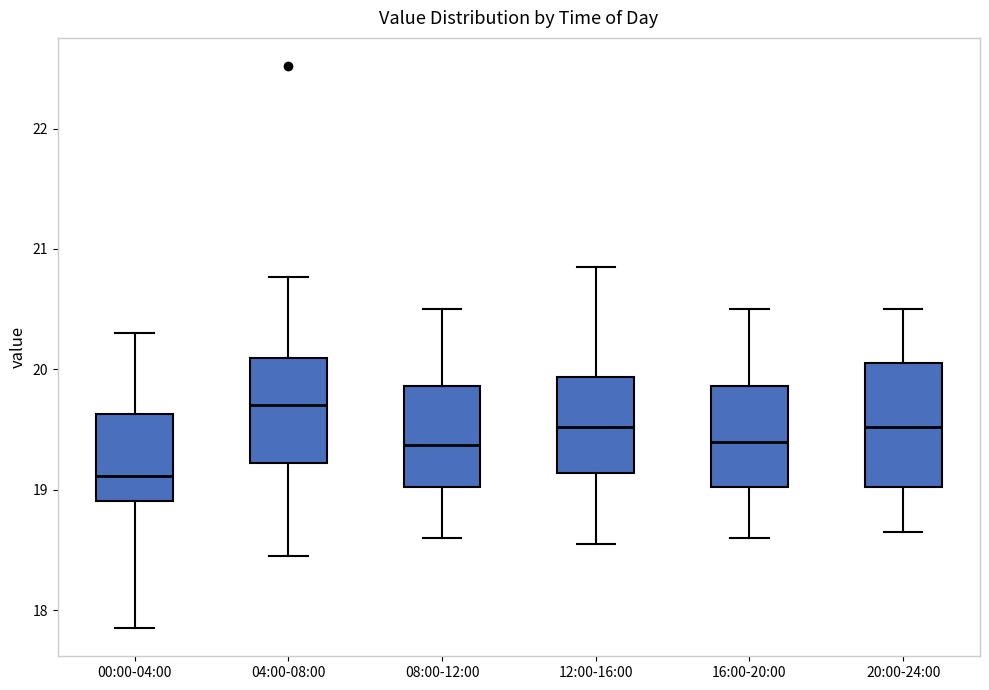

Which box is the tallest, from its lower edge to its upper edge?

20:00-24:00